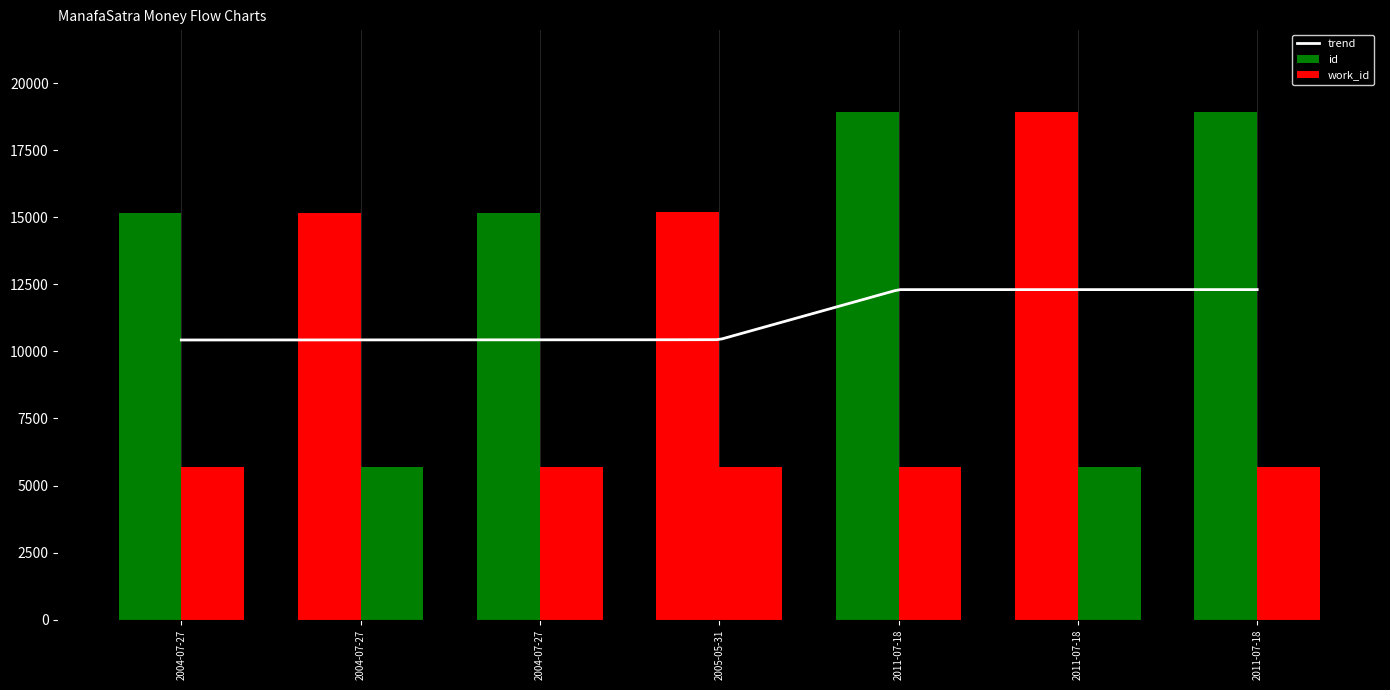

What is the ratio of the value at 2011-07-18 to the value at 2004-07-27?

1.2